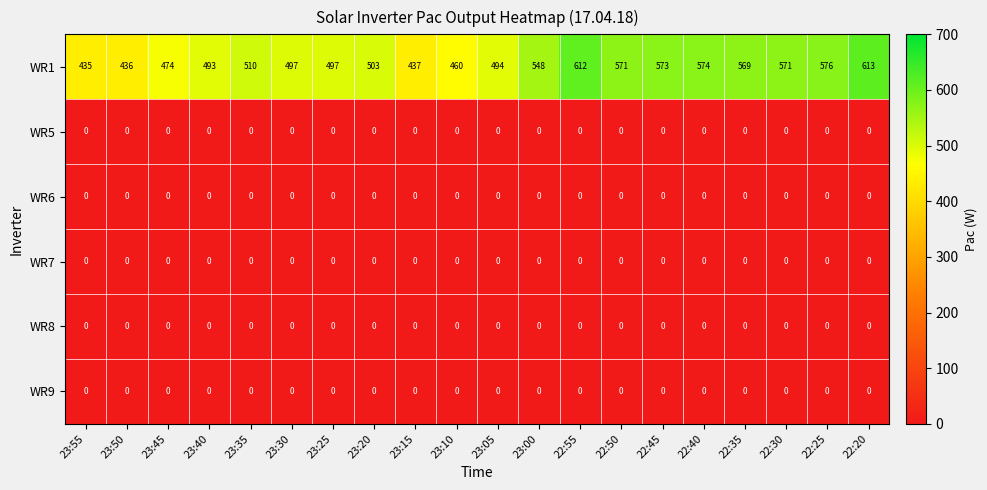

Which series has the largest range (max minus min)?

WR1